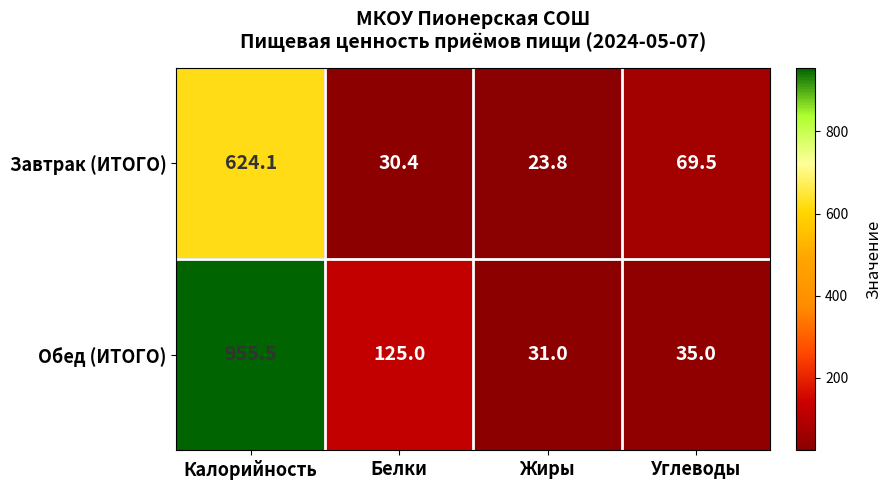

At which label does Обед (ИТОГО) reach its peak?

Калорийность